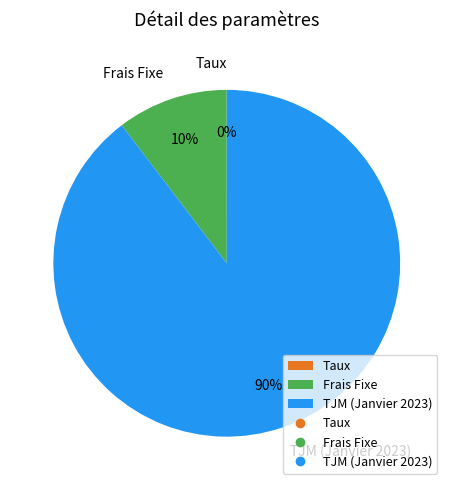

Which slice represents more than half of the pie?

TJM (Janvier 2023)